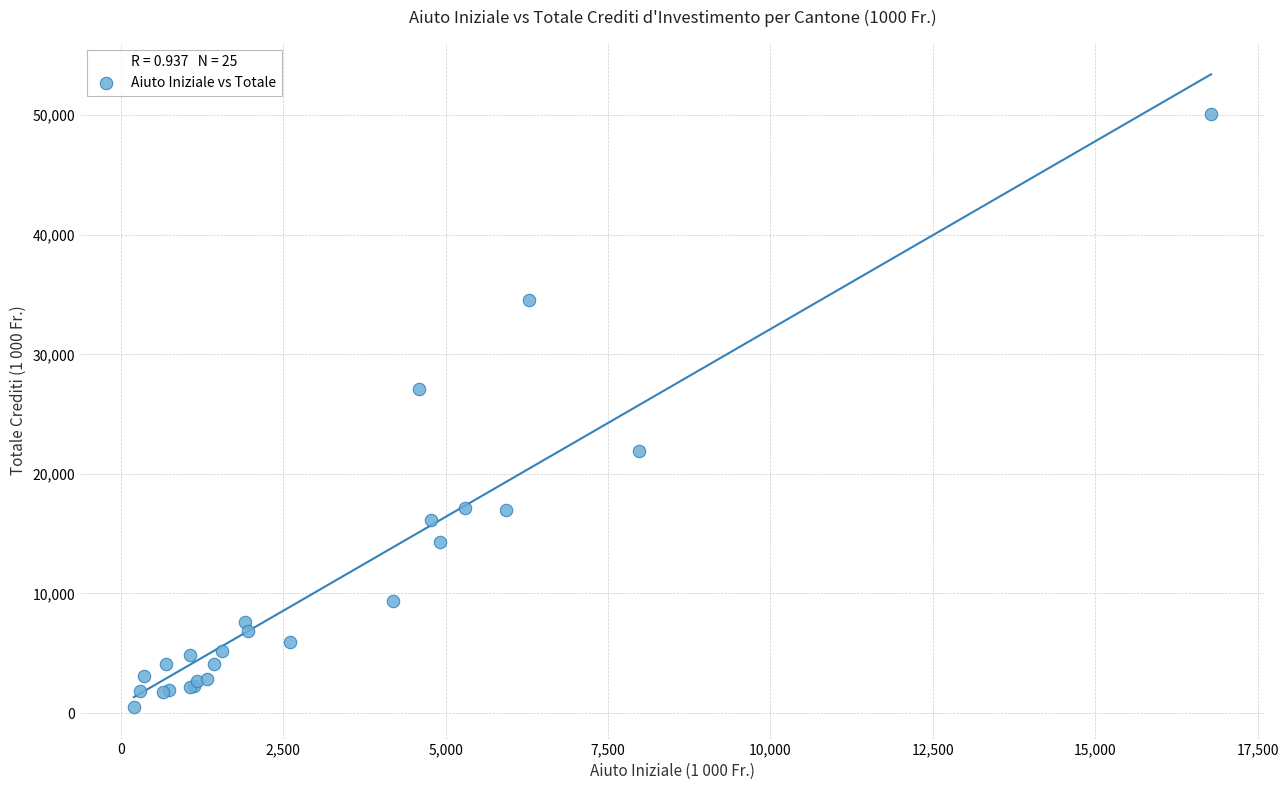

What Y value in the scatter plot is closest to 25296?

27106.5